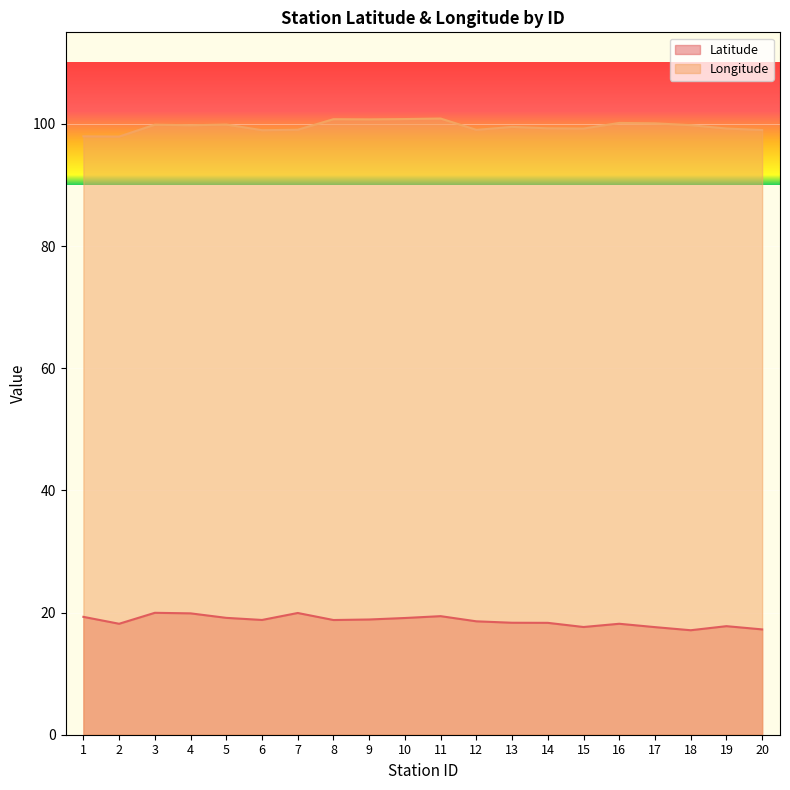

Where is Latitude nearest to the value 18?

2